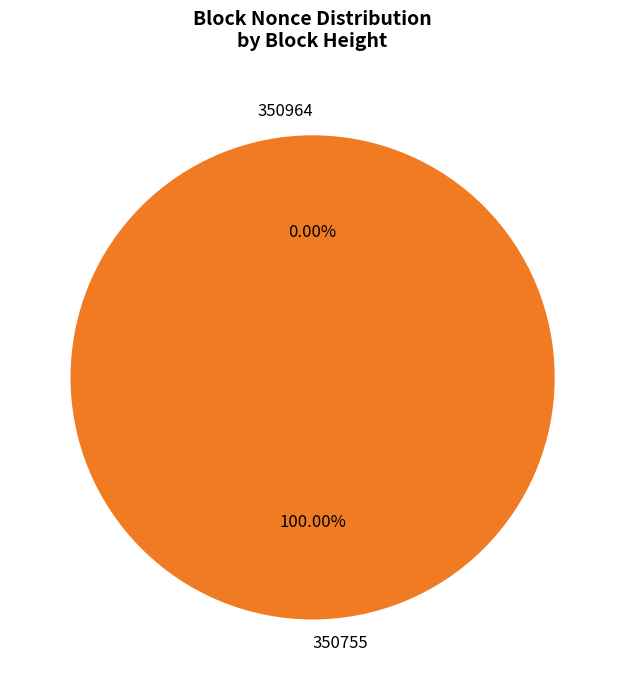

To the nearest percent, what portion does 350755 represent?

100%